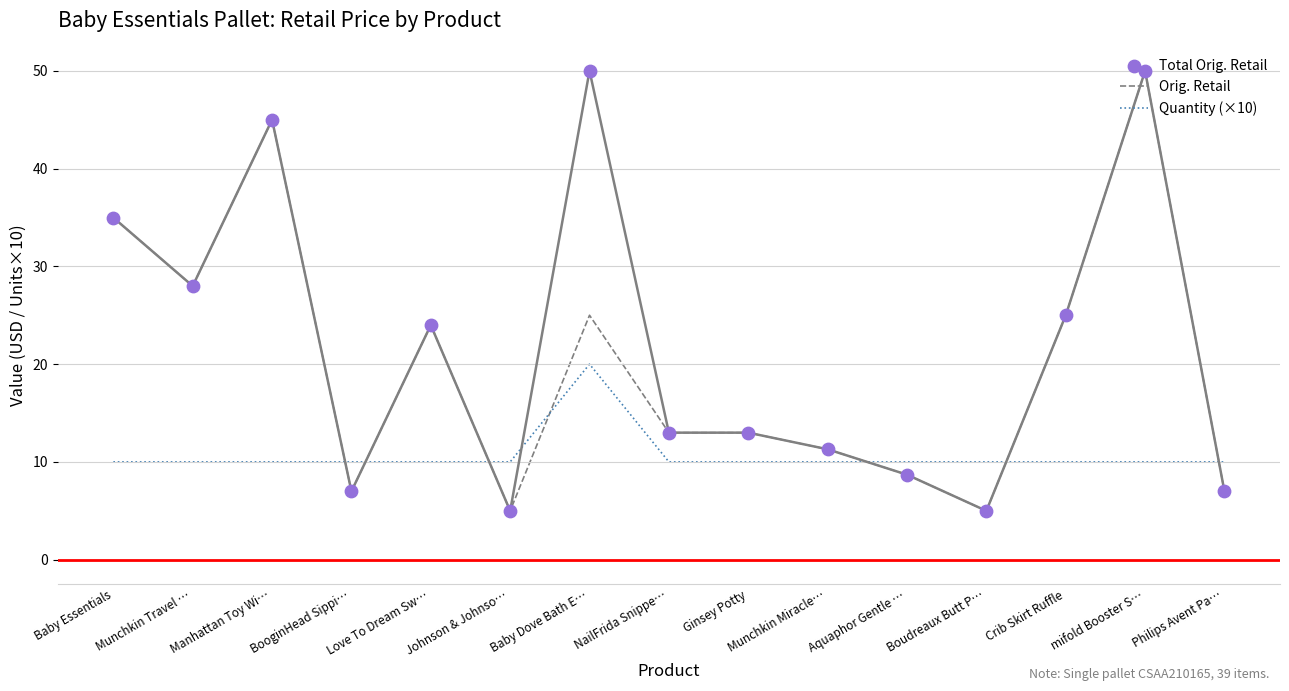

What are all the series names shown in the legend?

Orig. Retail, Quantity (×10), Total Orig. Retail